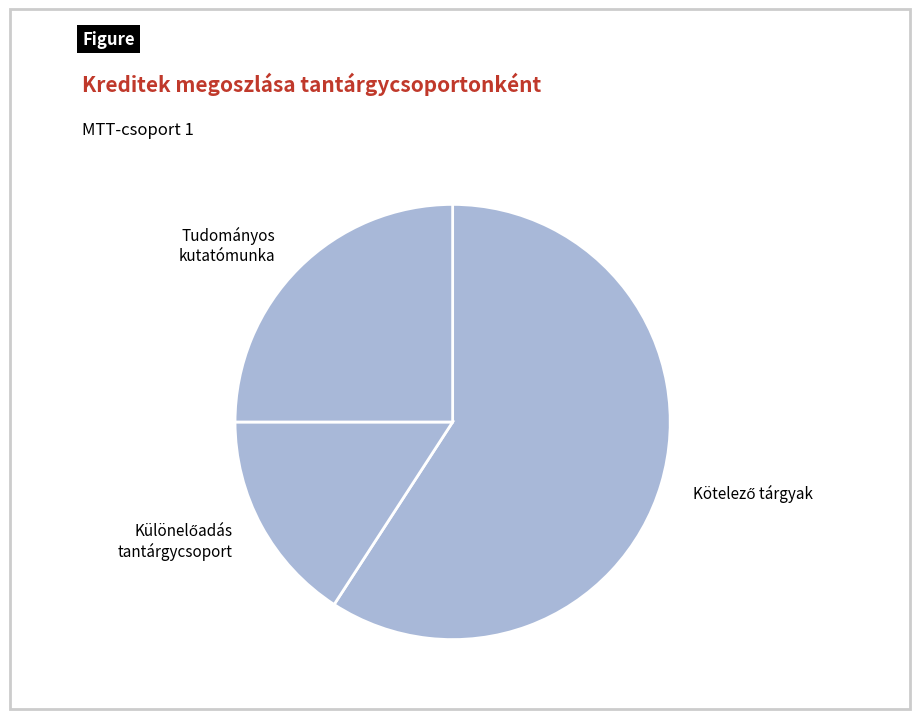

Count the number of slices in the pie.

3